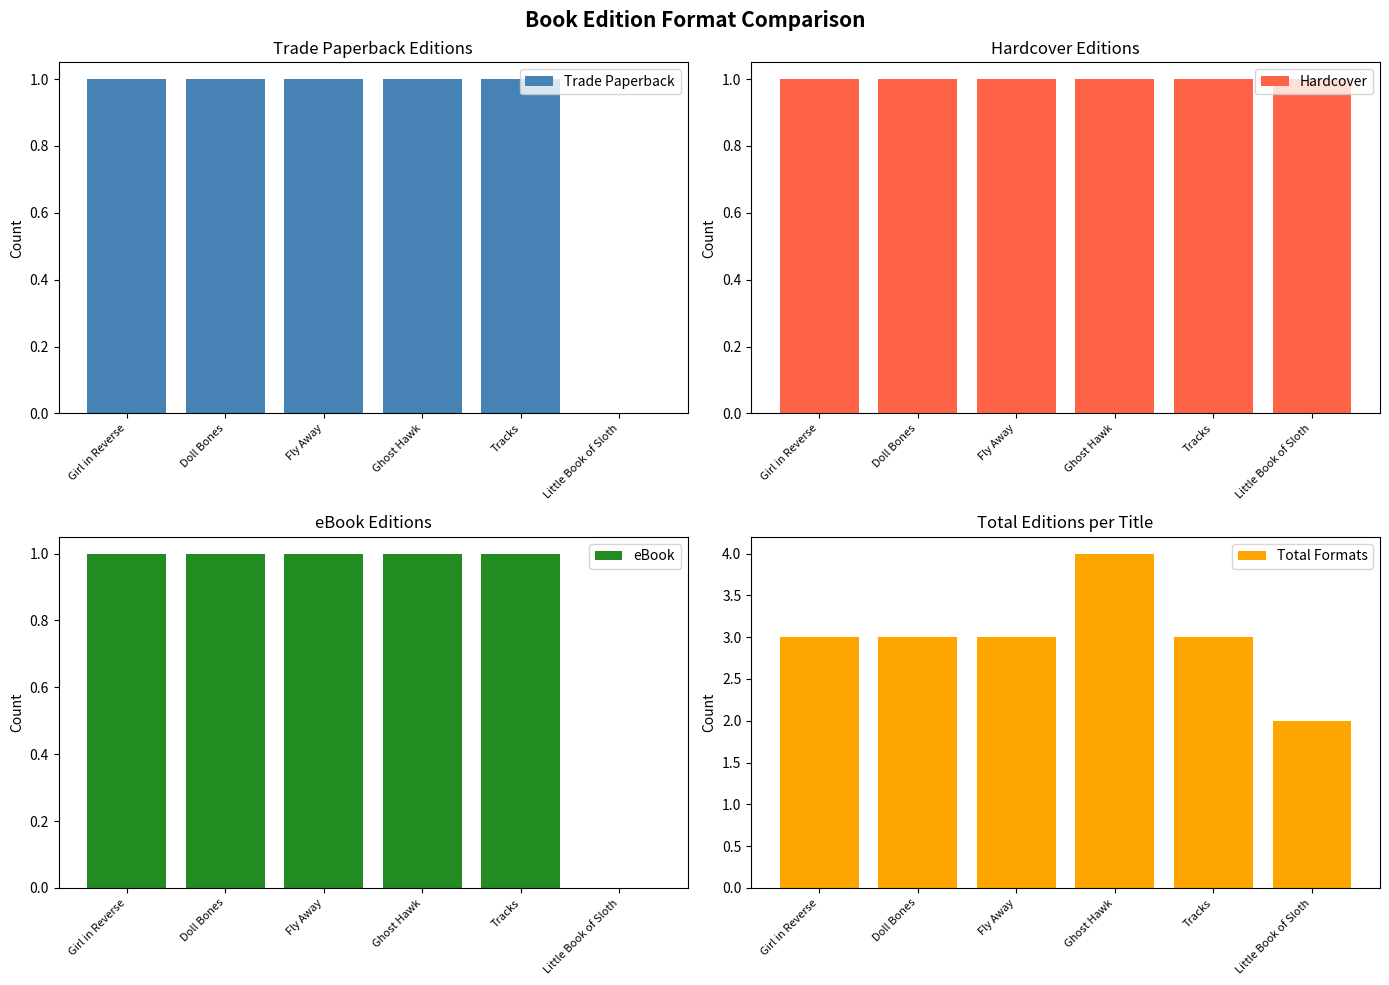

At which label is eBook closest to 0?

Little Book of Sloth